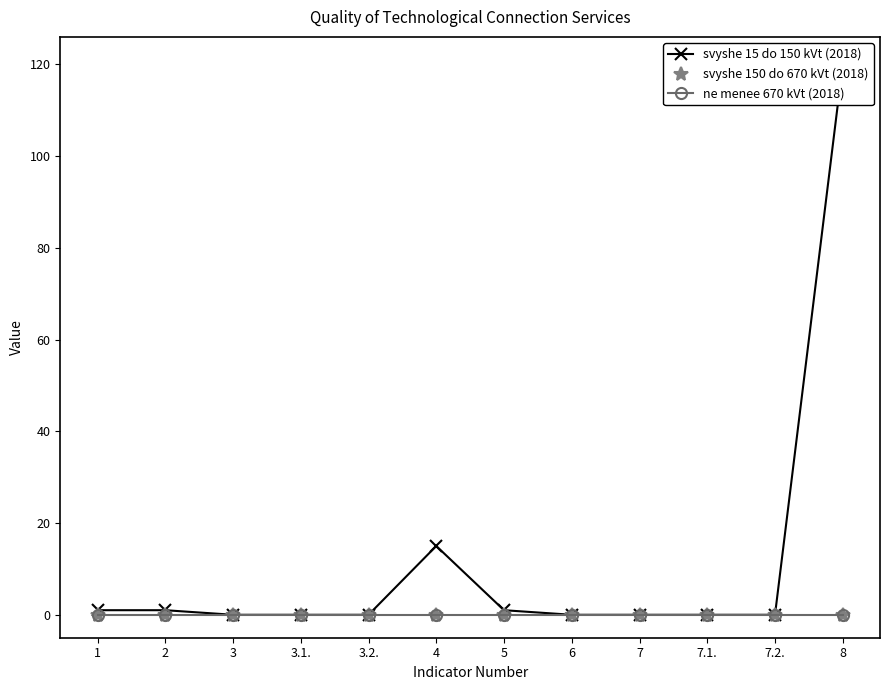

Is the value of svyshe 150 do 670 kVt (2018) at 6 greater than the value of ne menee 670 kVt (2018) at 8?

No